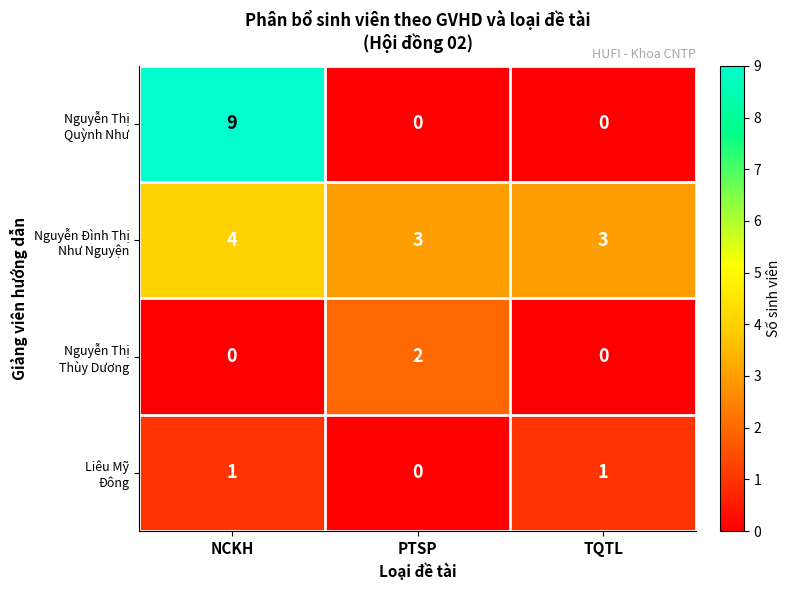

What is the total value across all series at PTSP?

5